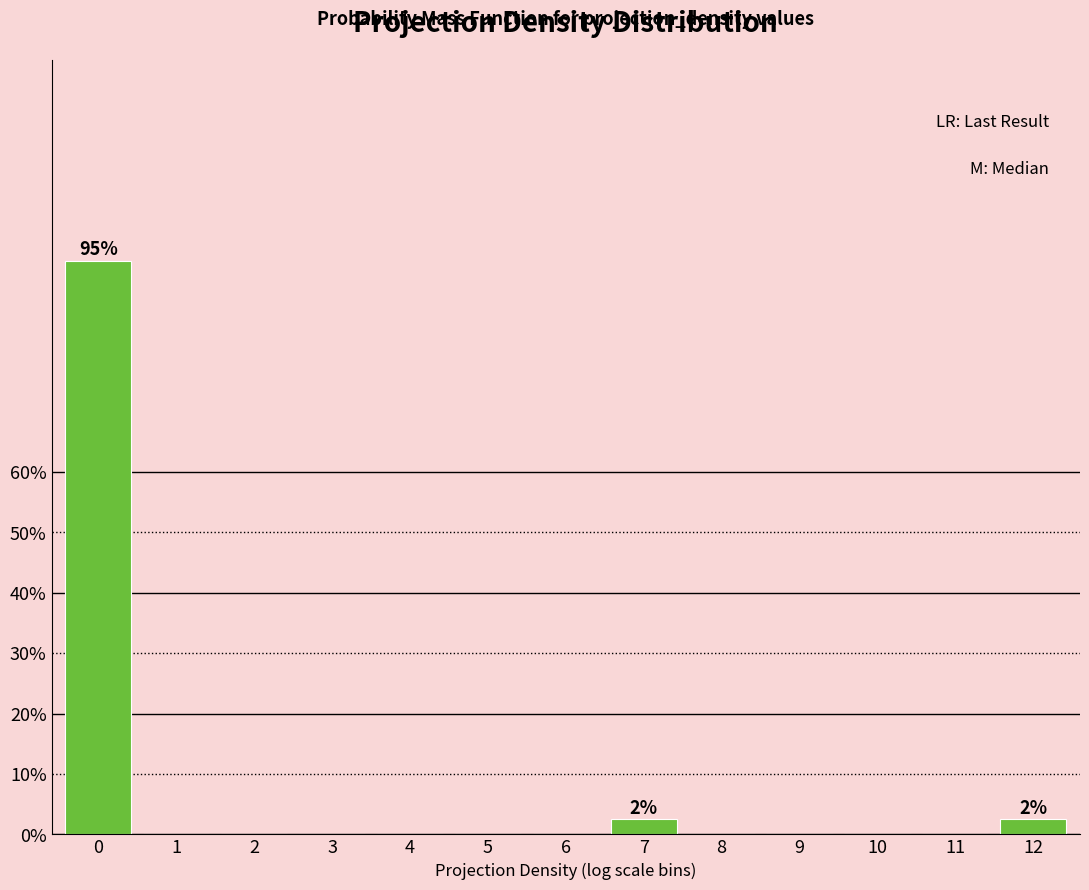

Reading left to right, extract all data points from this chart.

0=95.0	1=0.0	2=0.0	3=0.0	4=0.0	5=0.0	6=0.0	7=2.5	8=0.0	9=0.0	10=0.0	11=0.0	12=2.5